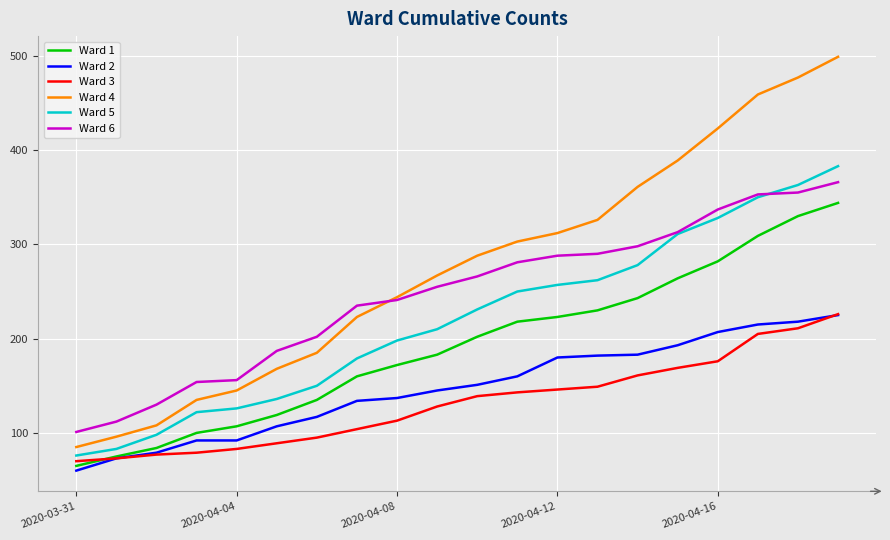

Which series has the largest total across all categories?

Ward 4